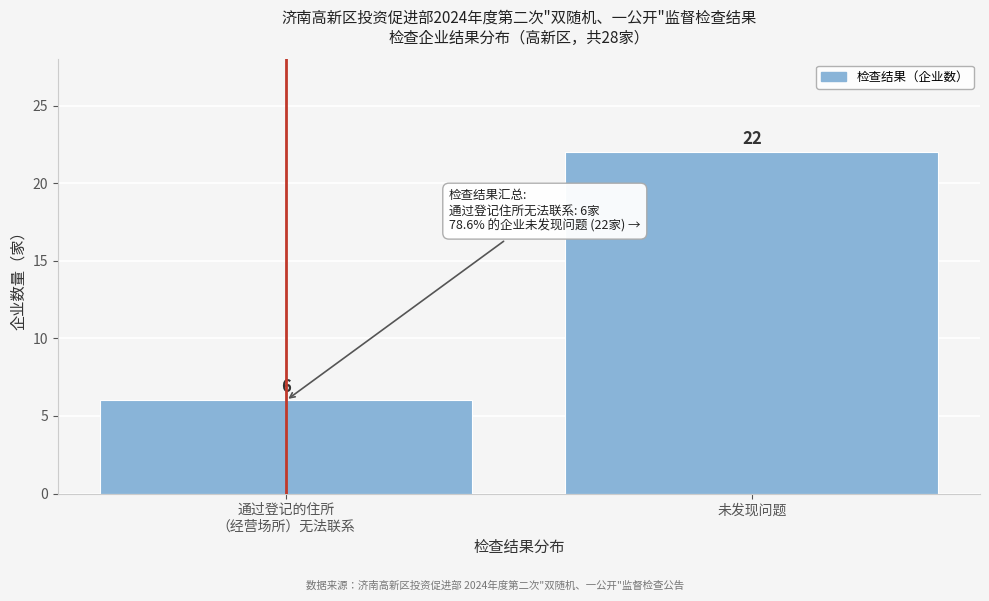

Reading left to right, extract all data points from this chart.

6	22